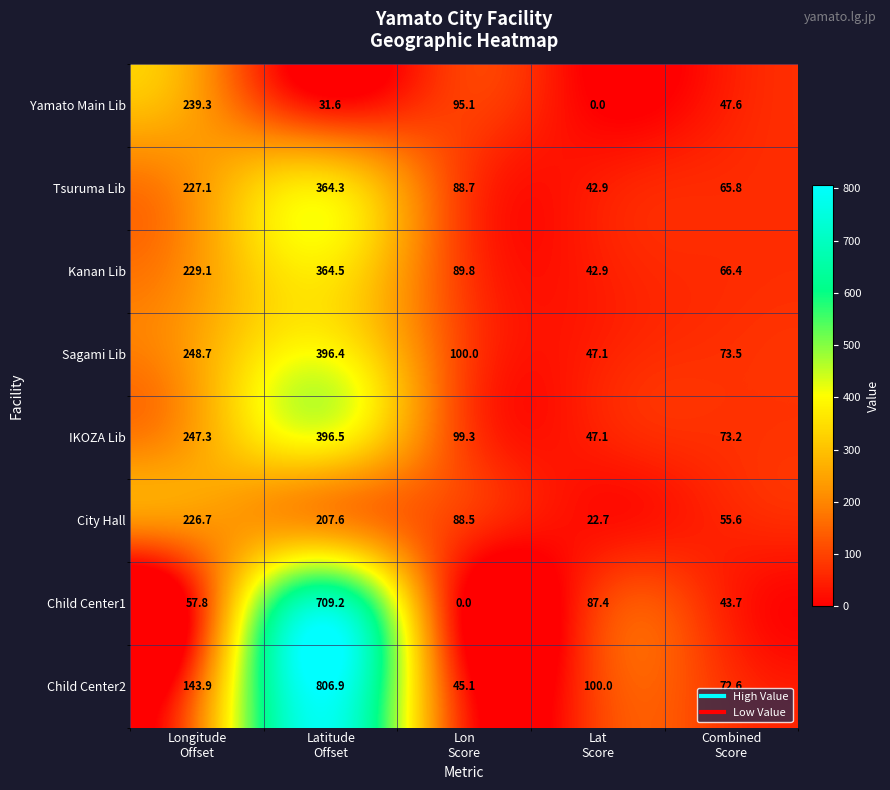

At which category is the sum across all series the highest?

Latitude
Offset